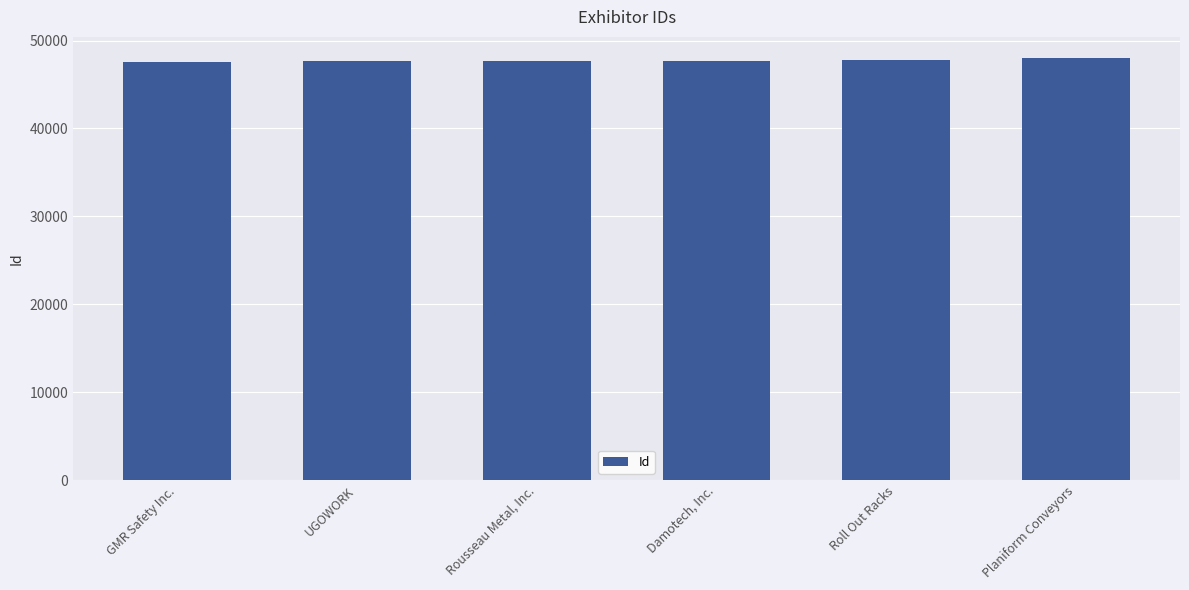

What is the smallest value displayed?

47517